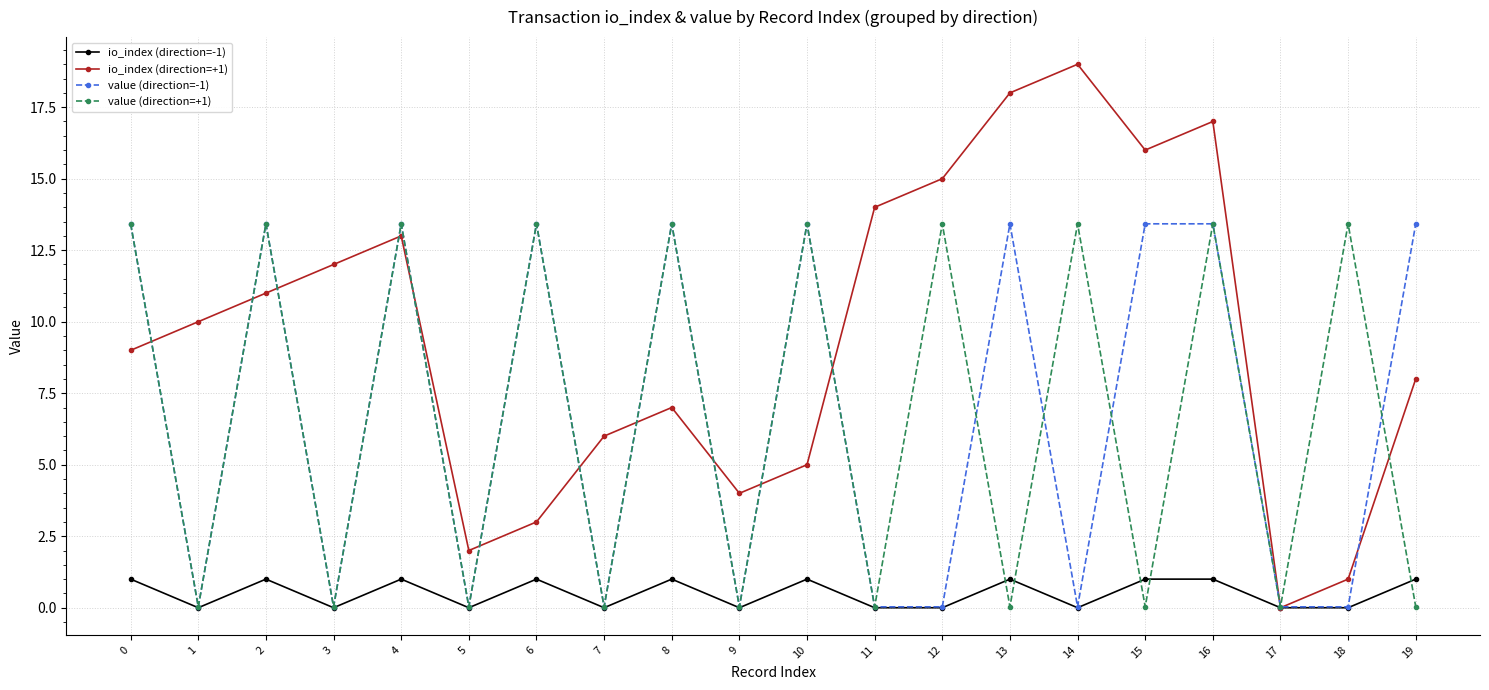

What is the total value across all series at 0?

36.8